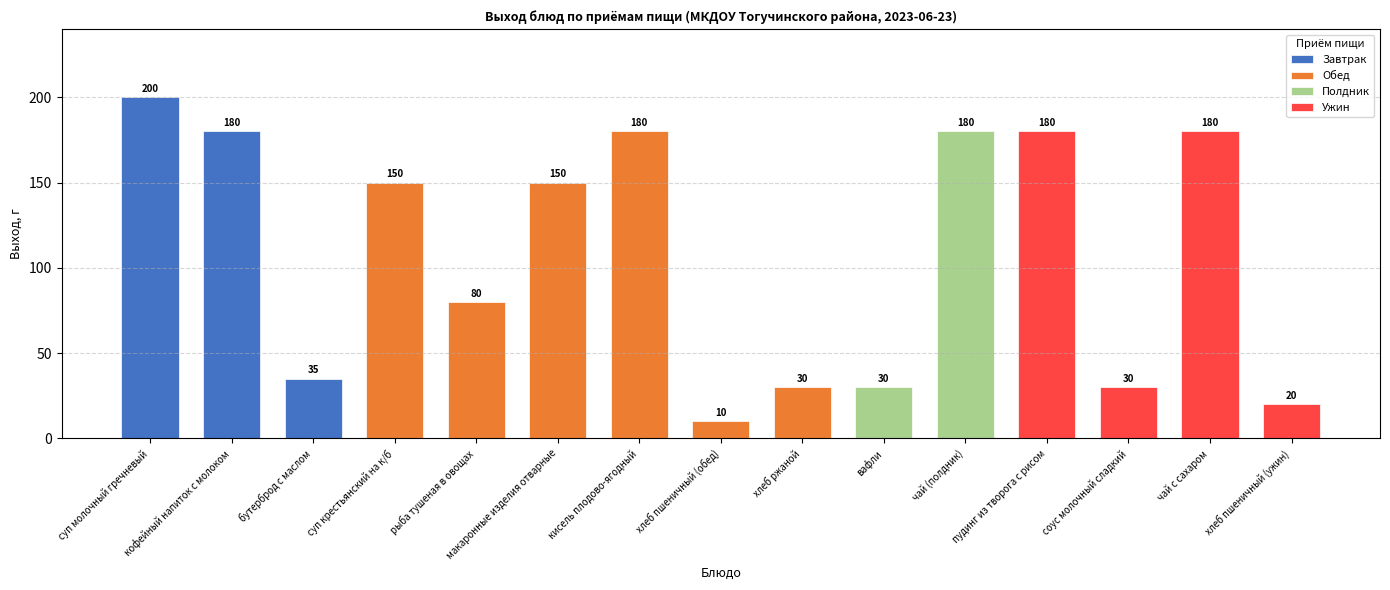

The chart shows a value of 132 at суп молочный гречневый. True or false?

False